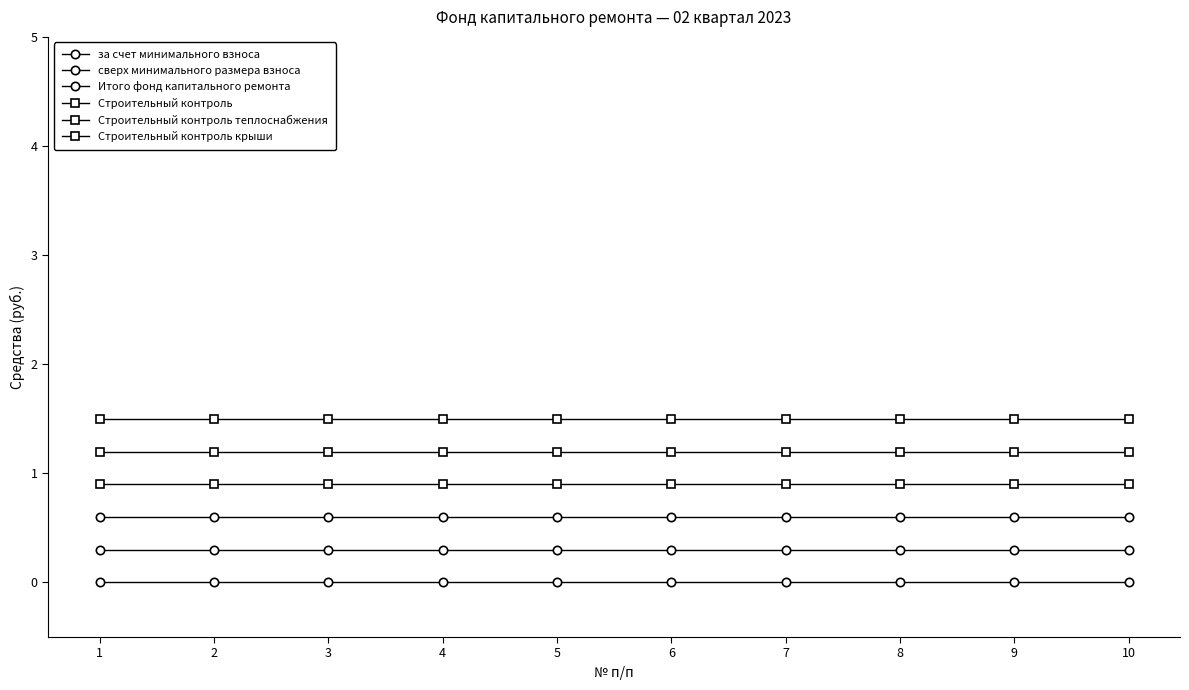

Is it true that Строительный контроль теплоснабжения equals 0.7 at 4?

False